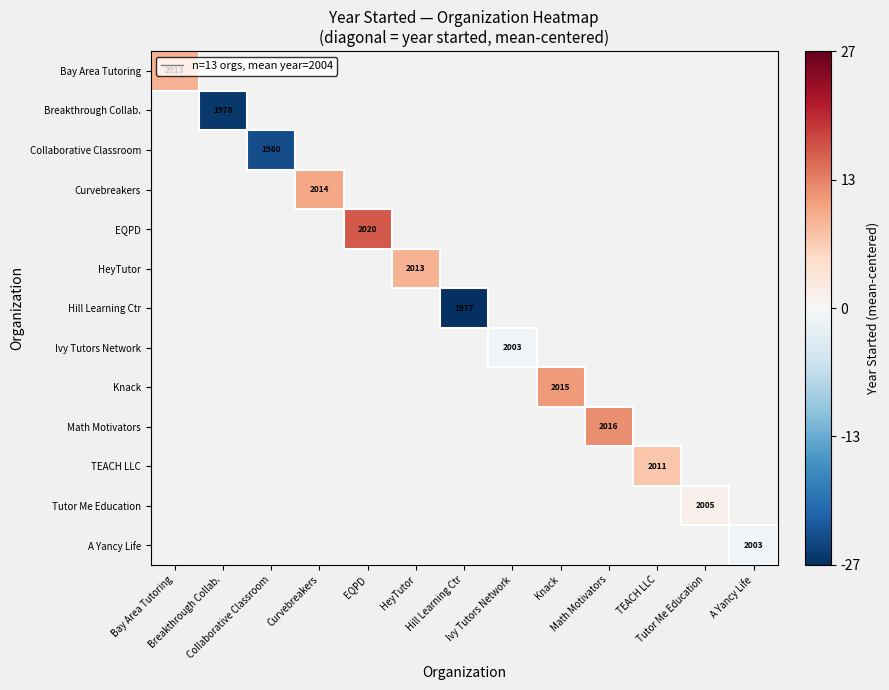

What is the highest value of the Bay Area Tutoring series?

9.3